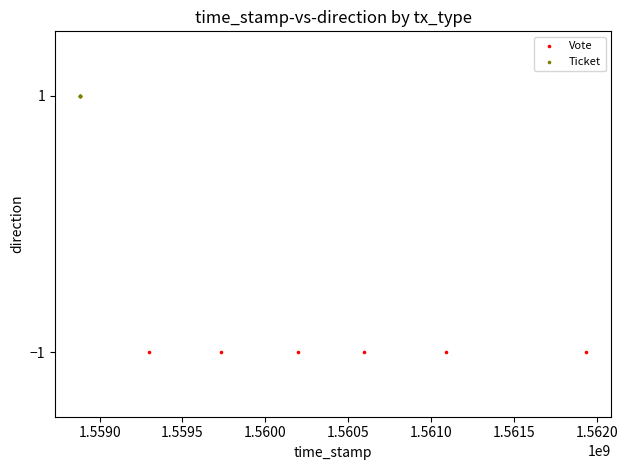

Which series contains the highest Y value?

Ticket